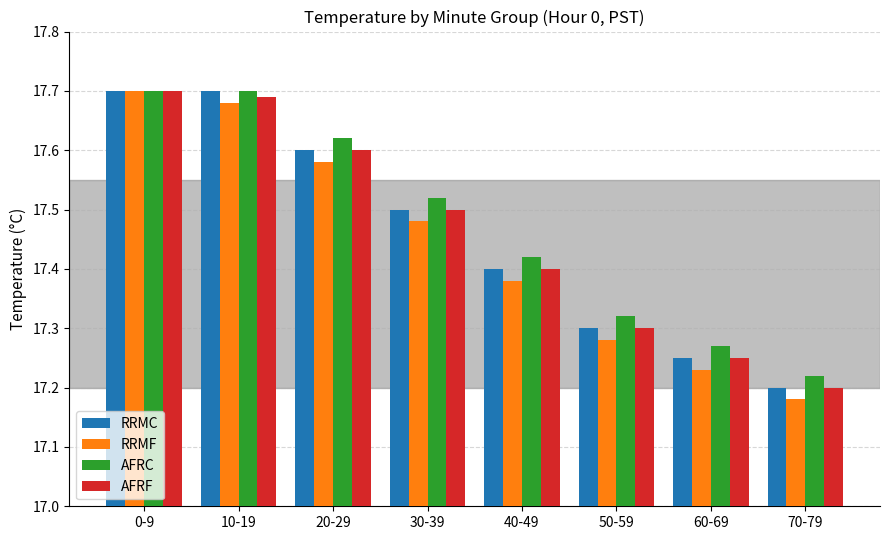

List the labels in order of RRMF value, largest first.

0-9, 10-19, 20-29, 30-39, 40-49, 50-59, 60-69, 70-79